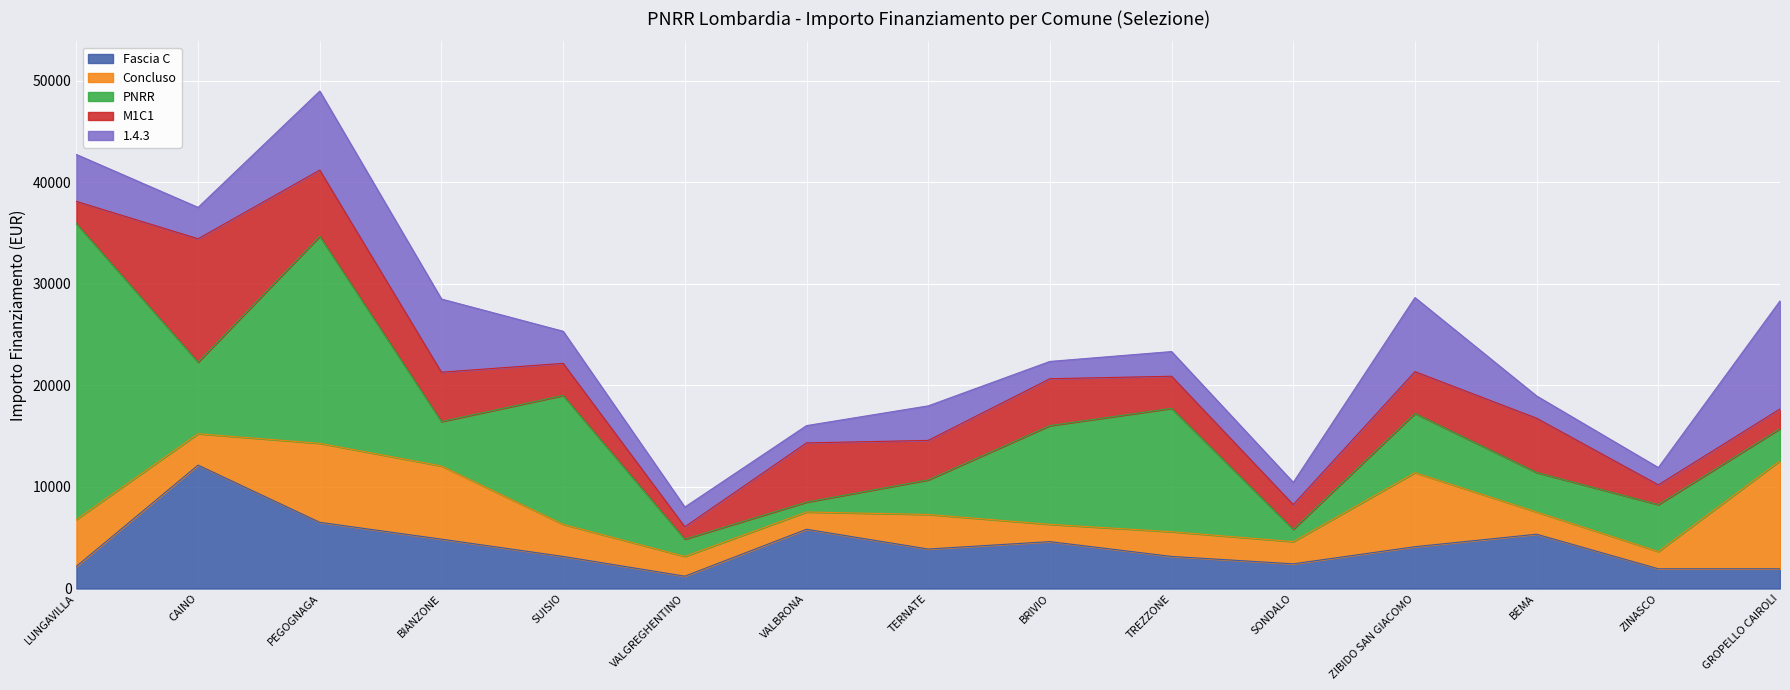

How many times do Concluso and M1C1 cross each other?

6